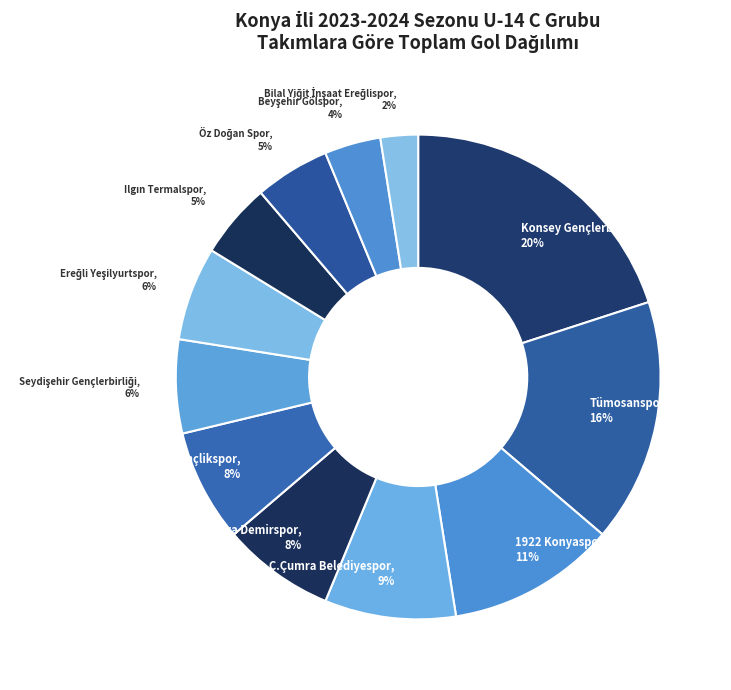

Does any single category account for the majority?

No